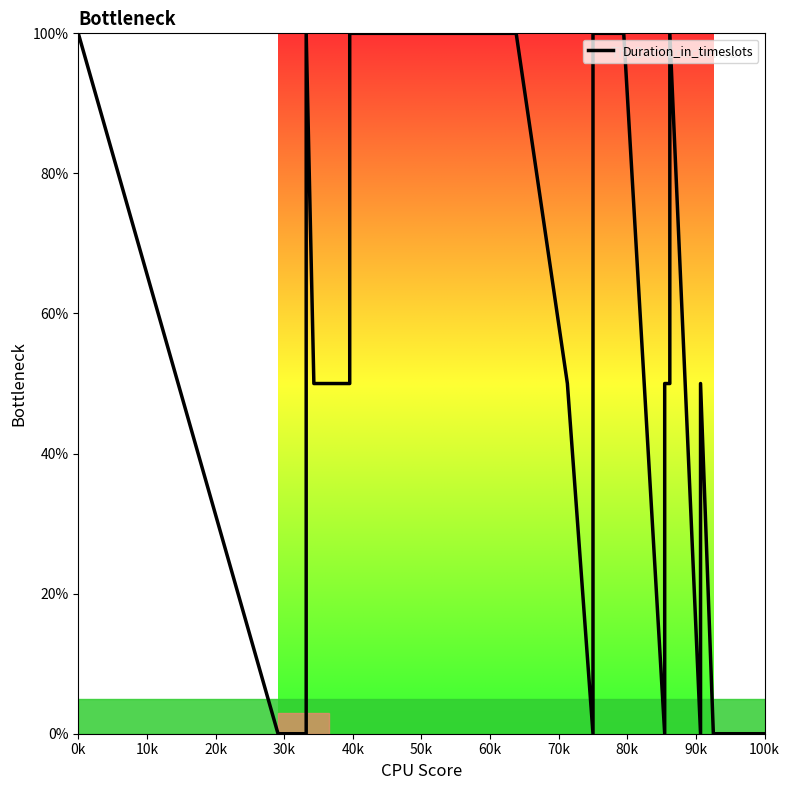

How many positive values are there?

18